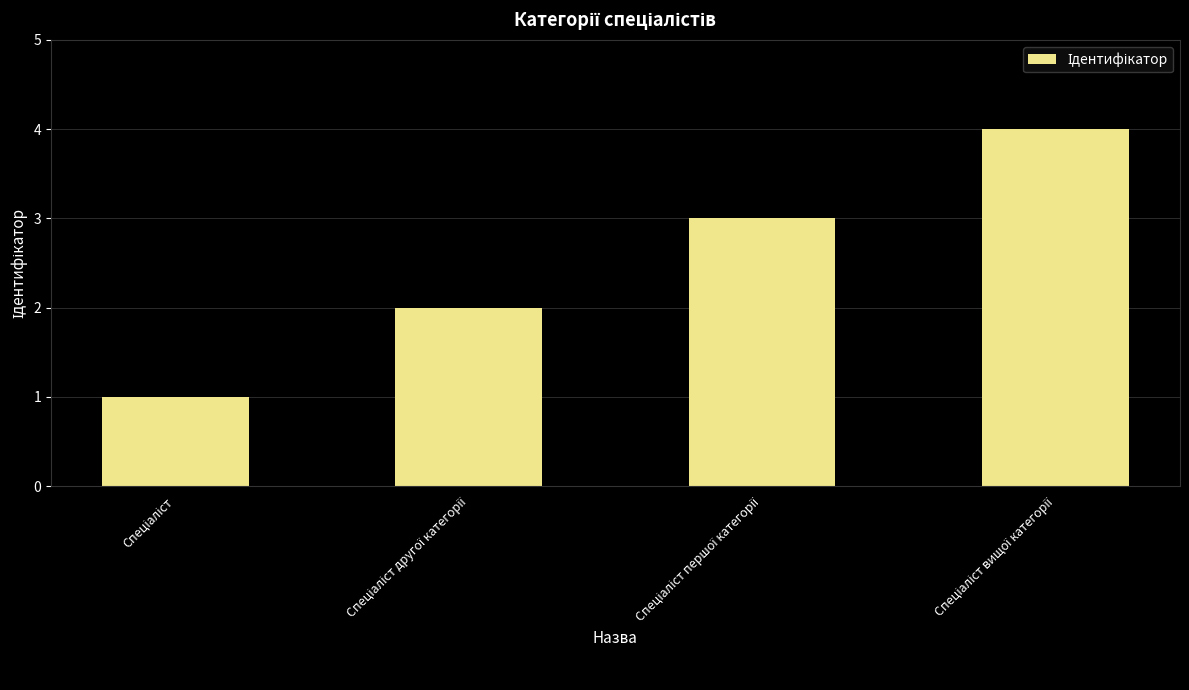

What is the sum of all values?

10